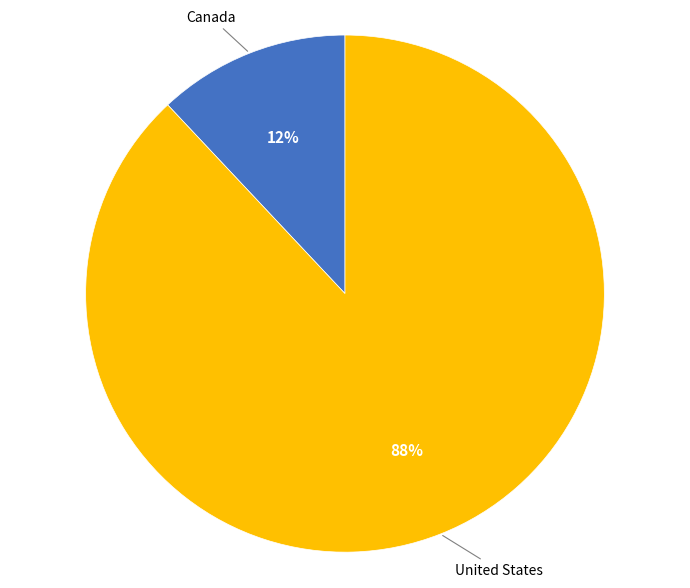

To the nearest percent, what is the average slice percentage?

50%